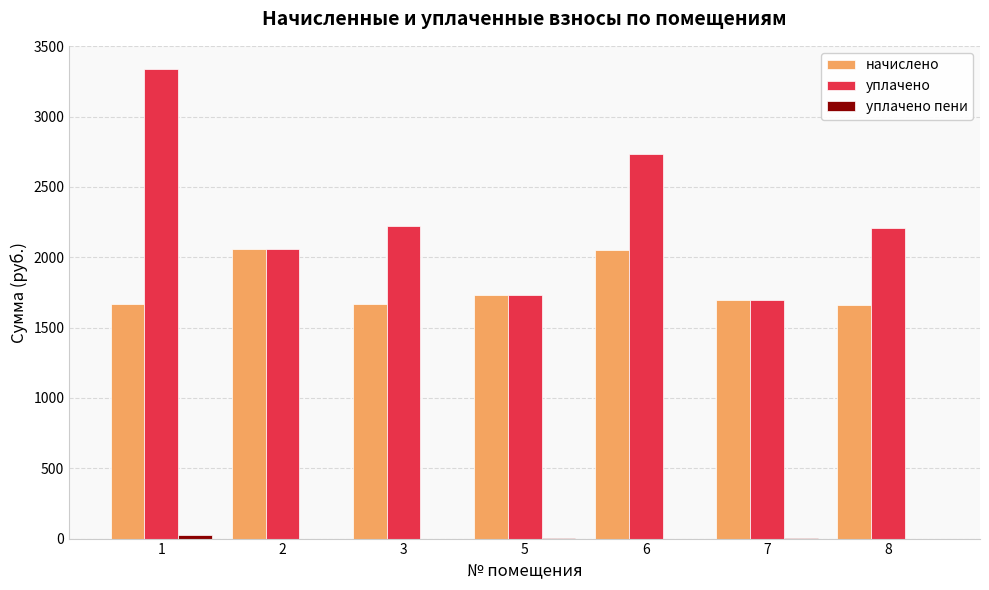

What is the maximum value shown in the chart?

3336.1